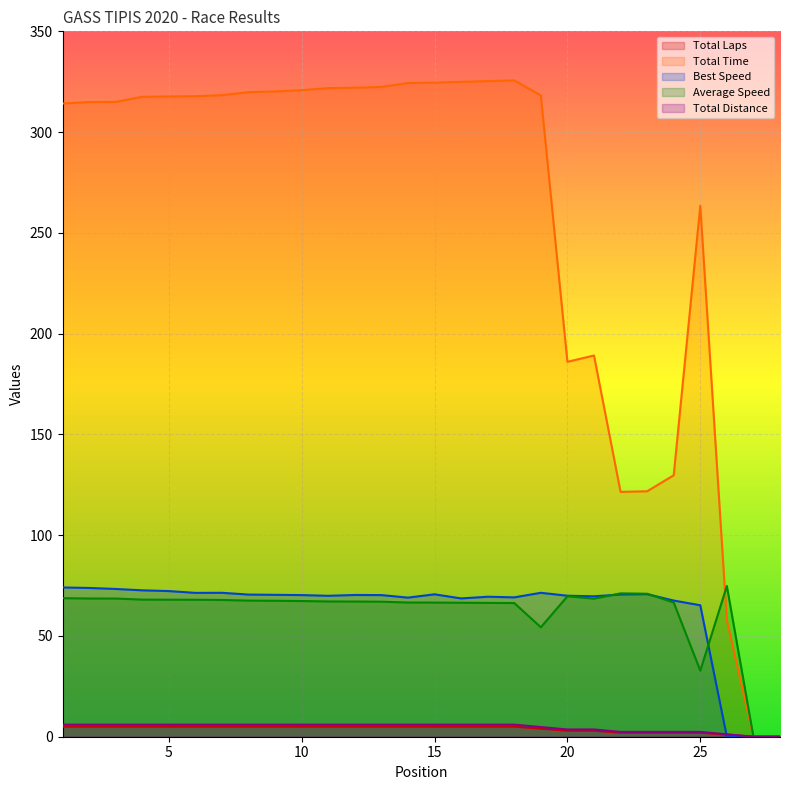

The value of Best Speed at 26 is -24.1. True or false?

False